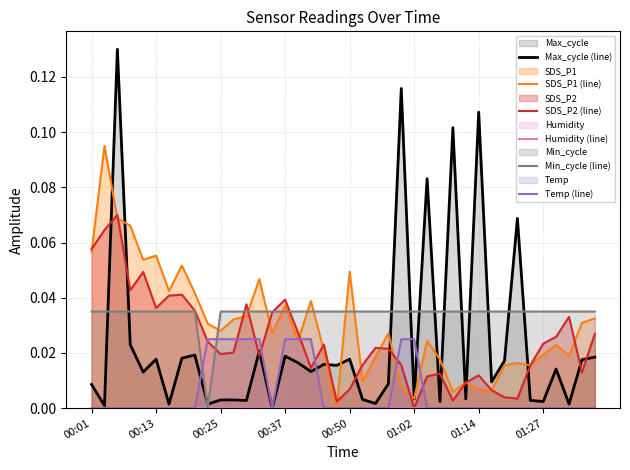

What is the maximum value shown in the chart?

0.1